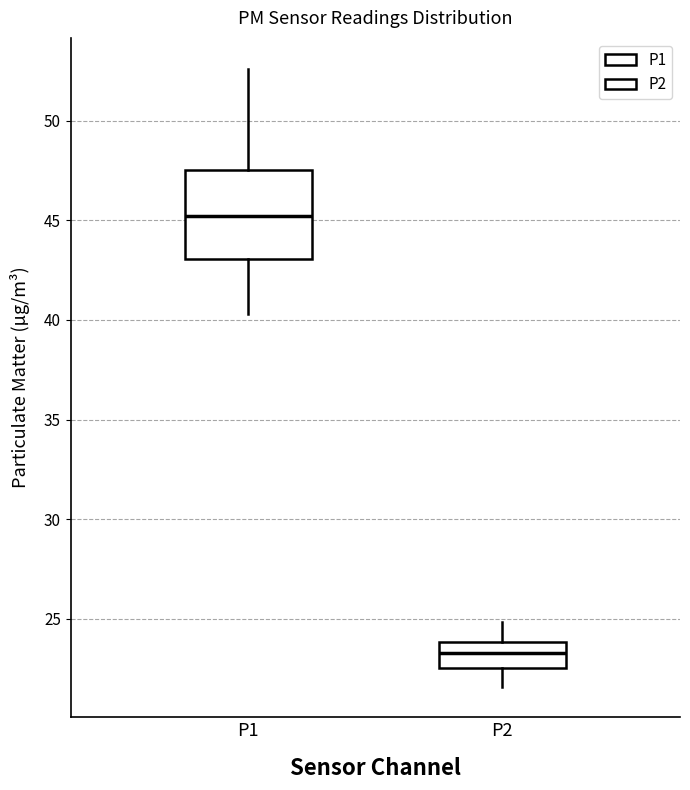

Reading left to right, read every box against the y-axis: the position of its median line, the range the box covers, and the ends of its whiskers. The values are not printed on the chart, so give them approximately, as read against the axis.

P1: median 45.0, box 43.0 to 47.5, whiskers 40.5 to 52.5
P2: median 23.5, box 22.5 to 24.0, whiskers 21.5 to 25.0